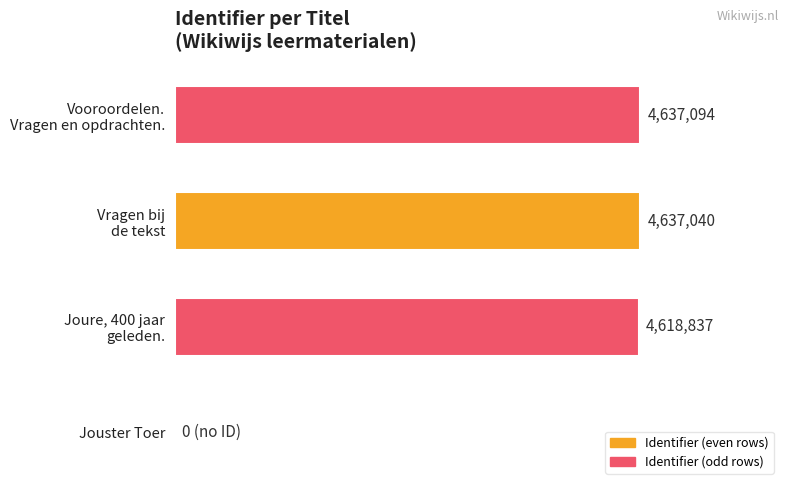

Are the bars grouped side by side (vs. stacked)?

No